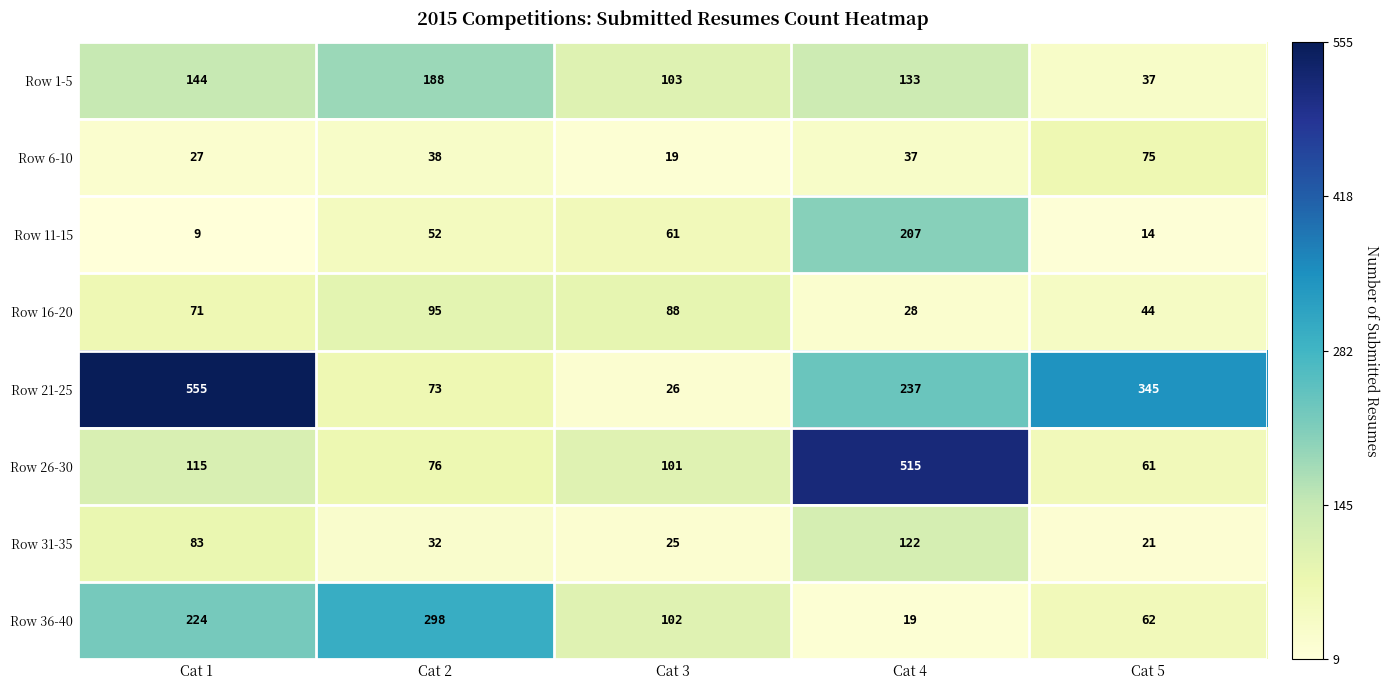

Between Cat 1 and Cat 5, which series saw the biggest shift?

Row 21-25